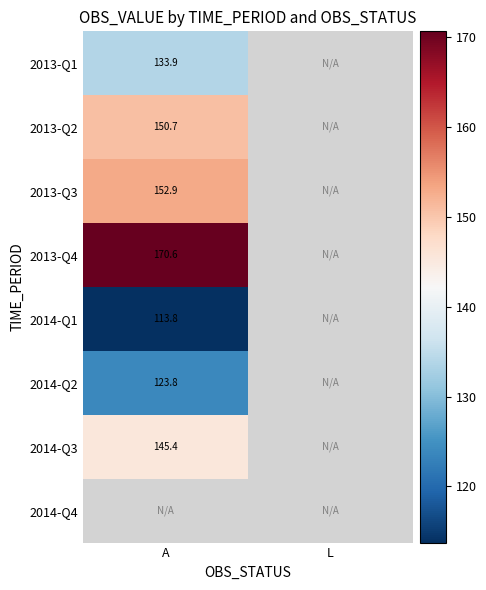

Where is 2013-Q4 nearest to the value 170?

A